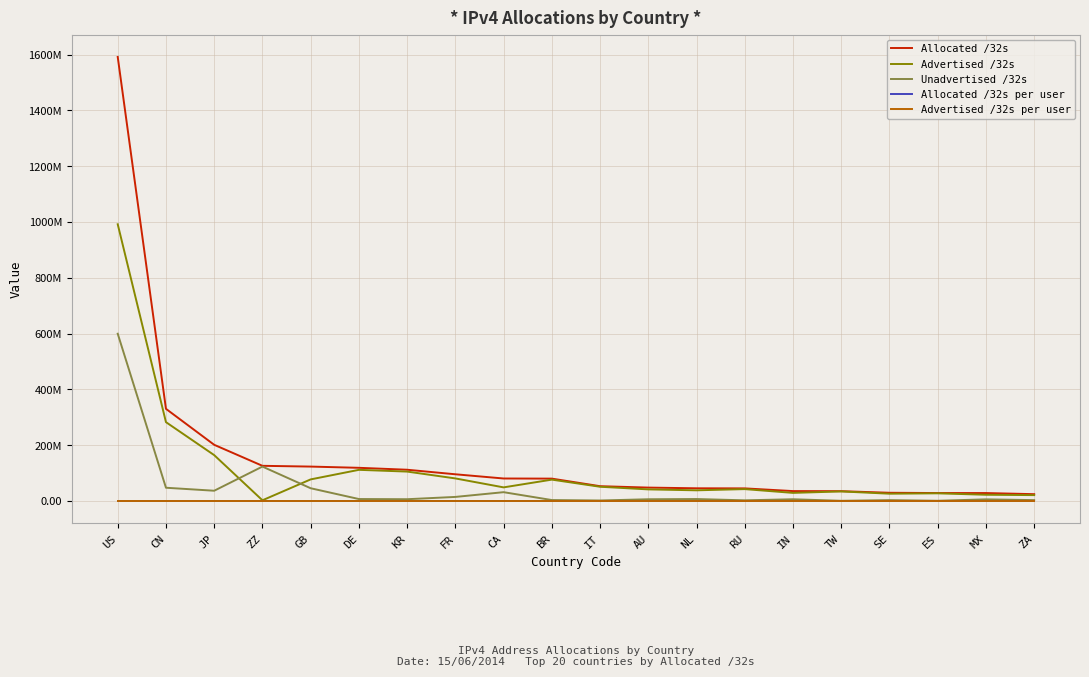

Where is the first local maximum for Advertised /32s?

DE